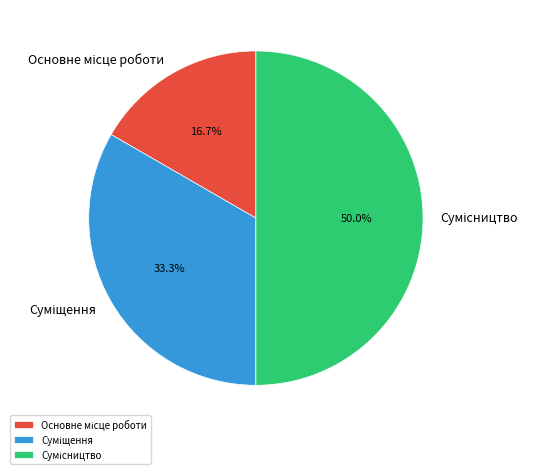

How many slices are in this pie chart?

3